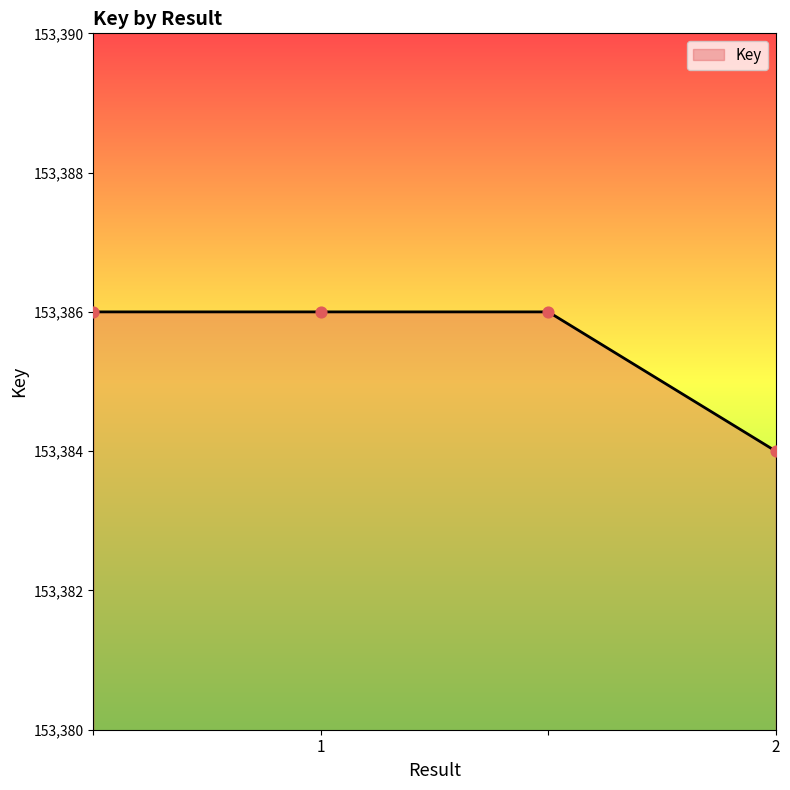

True or false: there are more than 2 points higher than both neighbors.

False